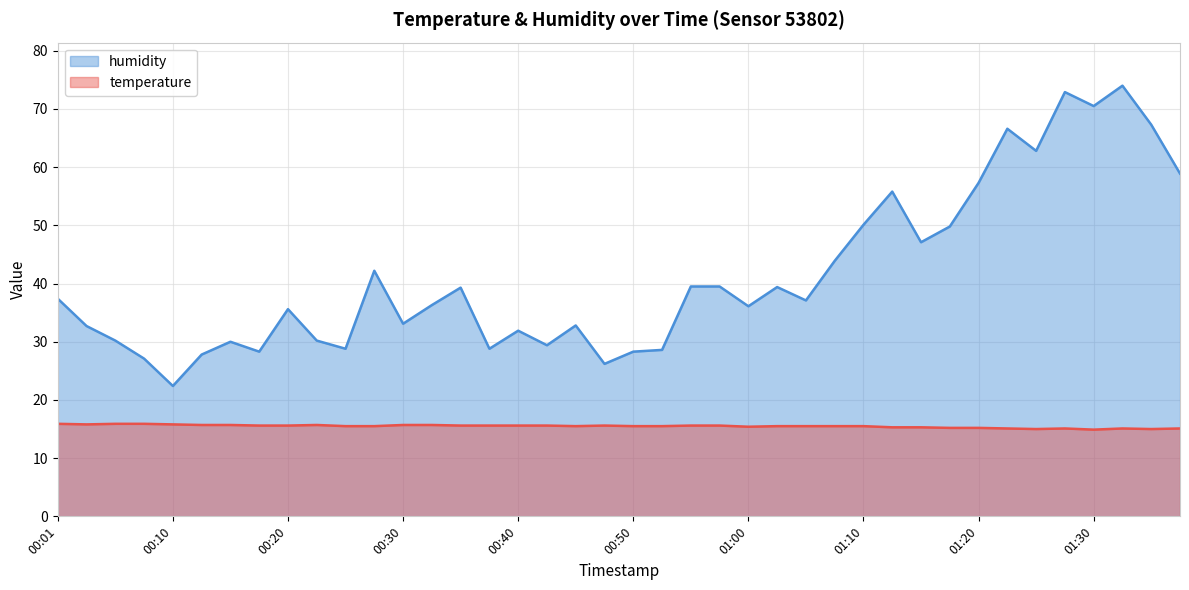

Does the chart display data point markers on the line(s)?

No